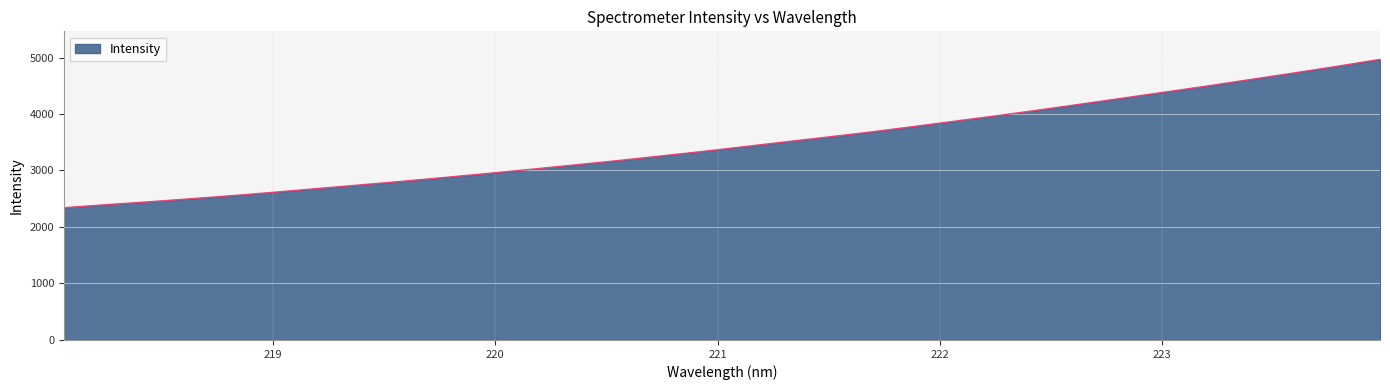

What is the difference between the maximum and minimum values?

2625.8